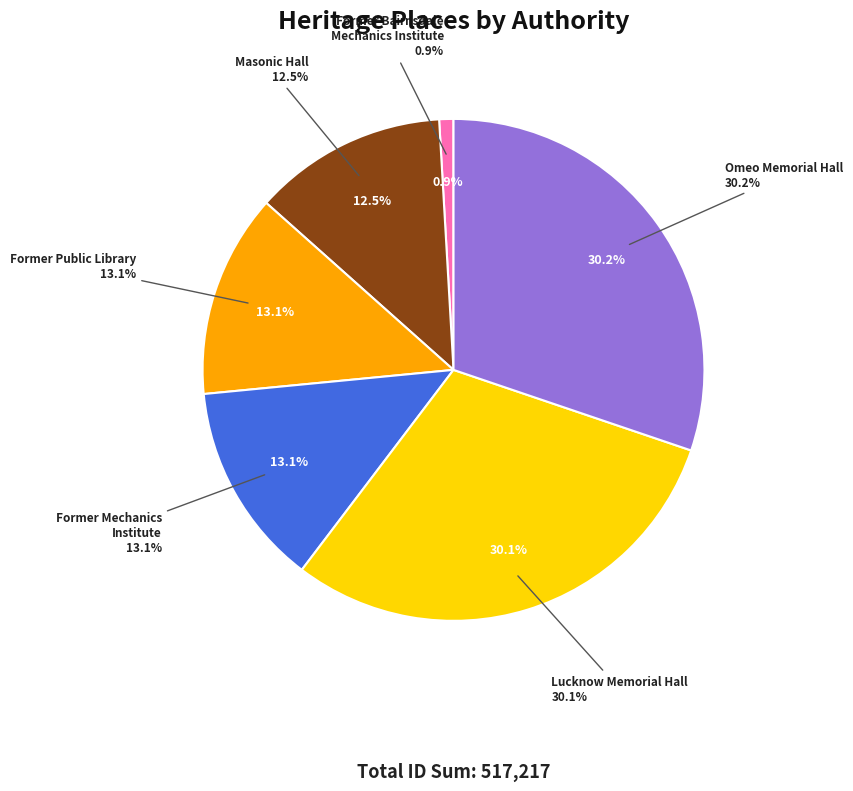

Rank the categories by value from highest to lowest.

Omeo Memorial Hall, Lucknow Memorial Hall, Former Mechanics
Institute, Former Public Library, Masonic Hall, Former Bairnsdale
Mechanics Institute